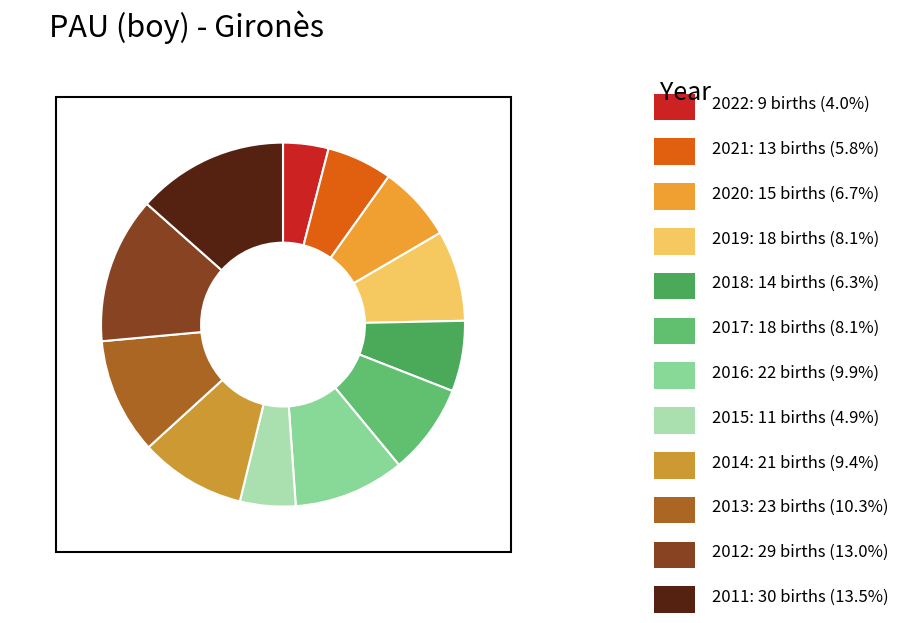

How many slices are in this pie chart?

12